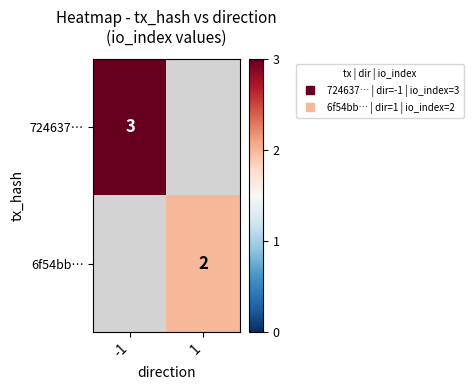

At which label is 724637… closest to 3?

-1